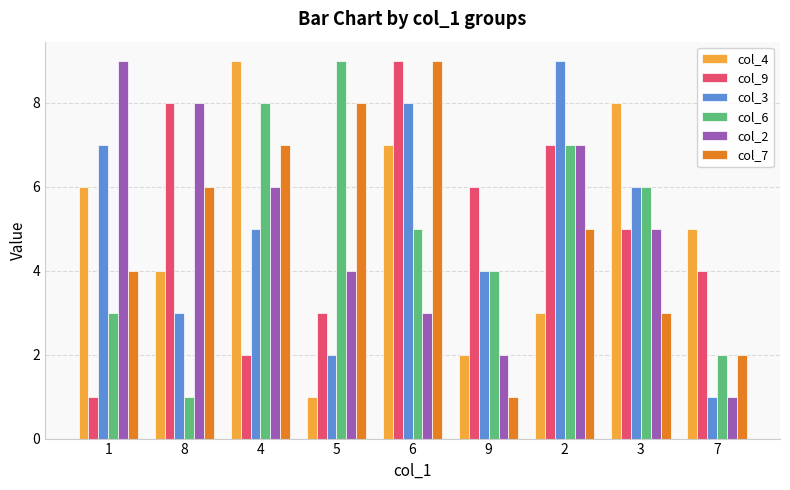

What is the lowest value of the col_9 series?

1